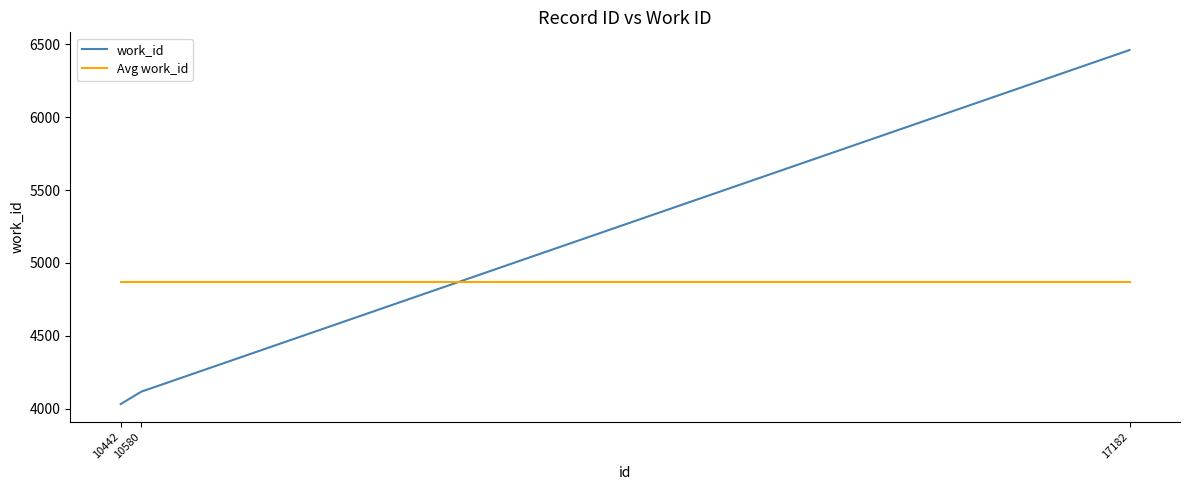

Rank the series by their maximum value, from highest to lowest.

work_id, Avg work_id